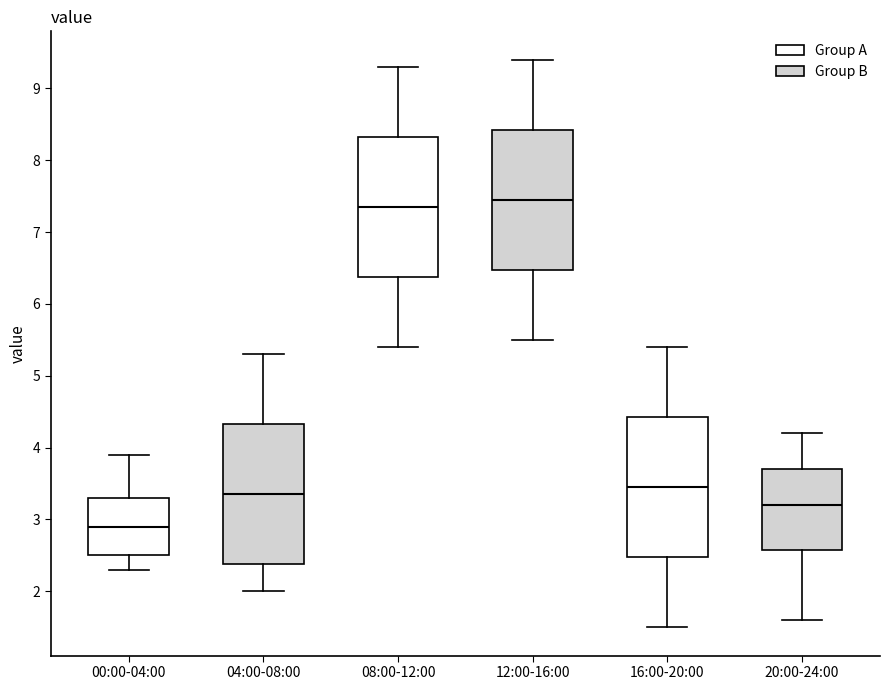

Reading left to right, transcribe this box plot: for each box, give where its median line is, the range the box spans, and where its two whiskers end, as read against the y-axis. The values are not printed on the chart, so give them approximately, as read against the axis.

00:00-04:00: median 2.9, box 2.5 to 3.3, whiskers 2.3 to 3.9
04:00-08:00: median 3.4, box 2.4 to 4.3, whiskers 2.0 to 5.3
08:00-12:00: median 7.4, box 6.4 to 8.3, whiskers 5.4 to 9.3
12:00-16:00: median 7.5, box 6.5 to 8.4, whiskers 5.5 to 9.4
16:00-20:00: median 3.5, box 2.5 to 4.4, whiskers 1.5 to 5.4
20:00-24:00: median 3.2, box 2.6 to 3.7, whiskers 1.6 to 4.2